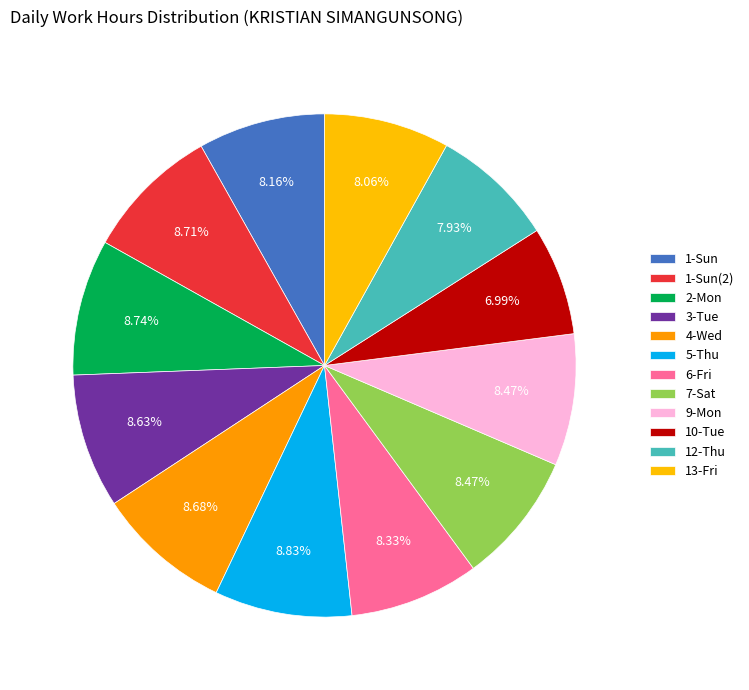

Which category has the smallest portion of the pie?

10-Tue